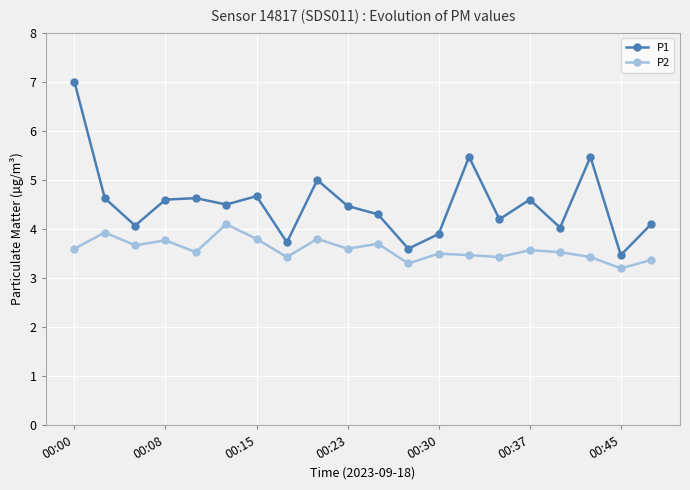

What are all the series names shown in the legend?

P1, P2